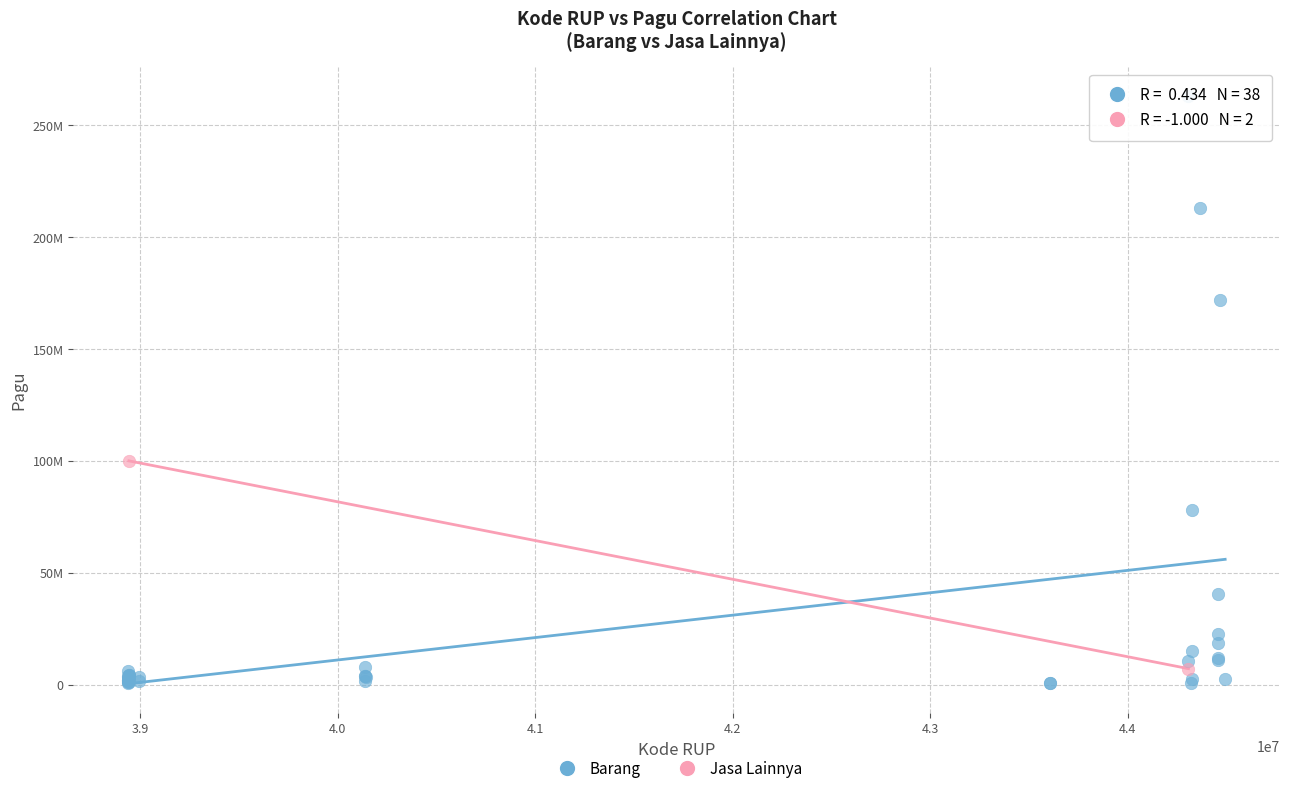

What are all the series names shown in the legend?

Barang, Jasa Lainnya